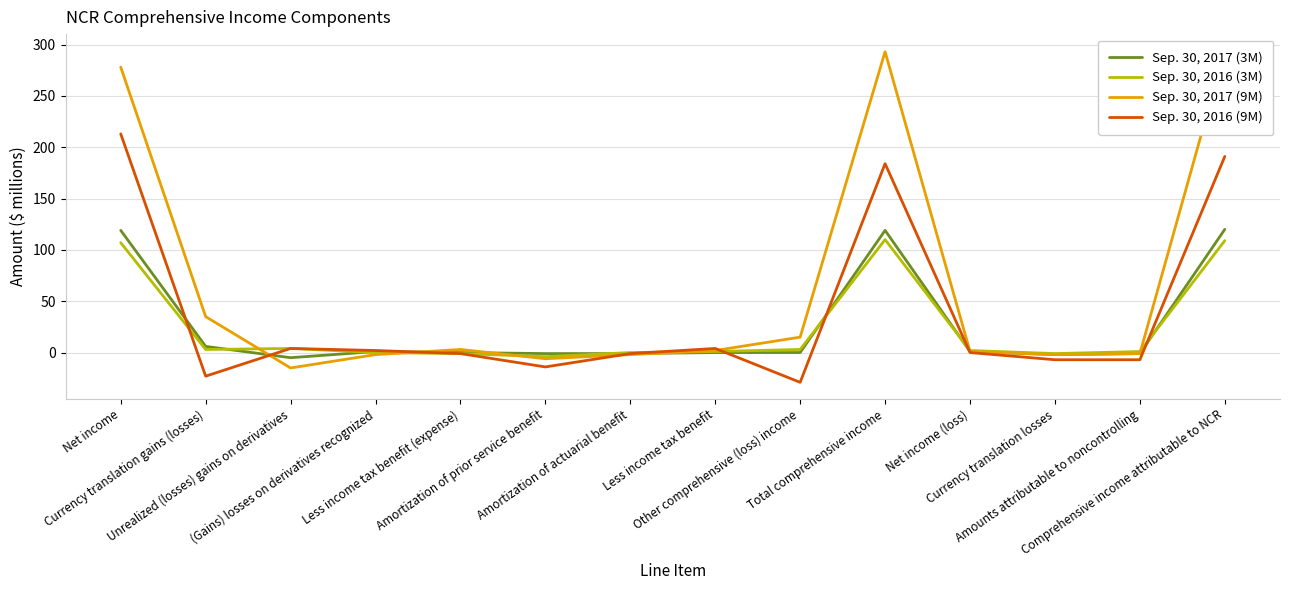

What is the sum of the Sep. 30, 2016 (9M) values at Less income tax benefit and Net income?

217